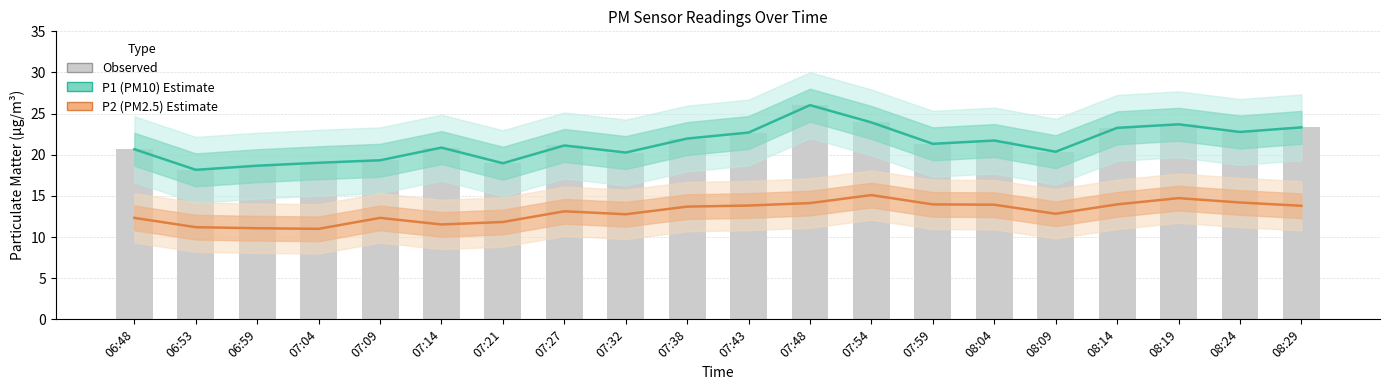

Between 07:59 and 08:09, which series saw the biggest shift?

P2 (PM2.5)